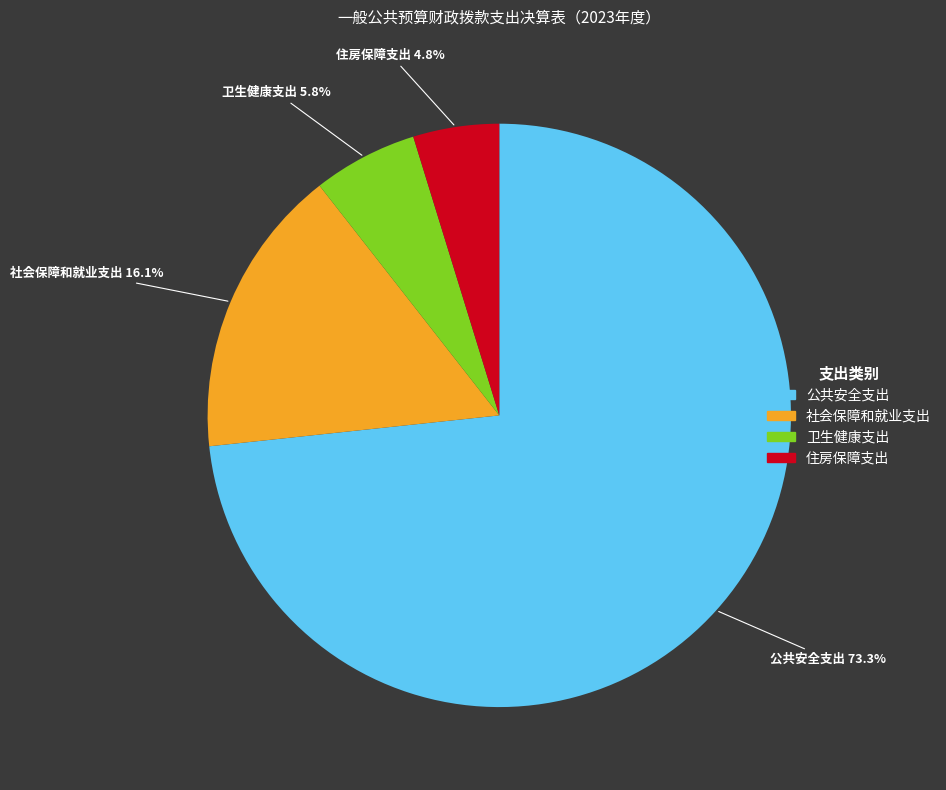

To the nearest percent, what is the average slice percentage?

25%